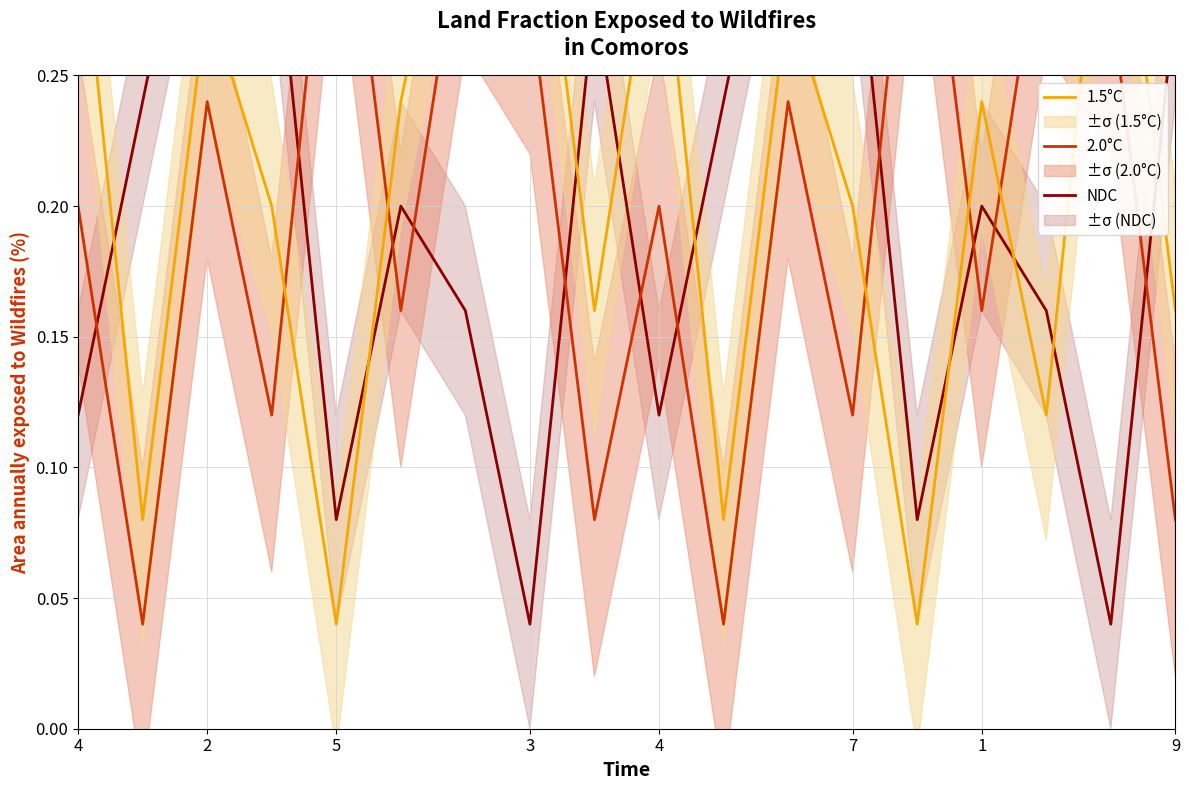

What is the value of the 2.0°C point at the 7th from the left?

0.3